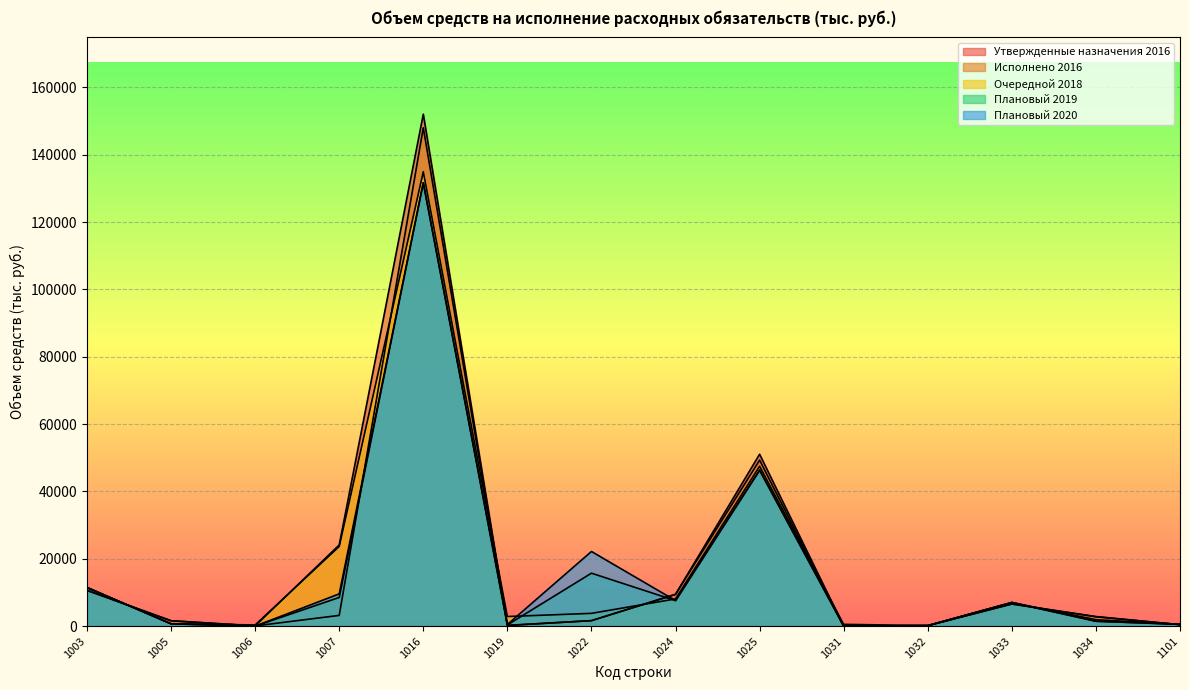

List the labels in order of Плановый 2019 value, smallest first.

1006, 1031, 1032, 1019, 1101, 1005, 1034, 1033, 1024, 1007, 1003, 1022, 1025, 1016